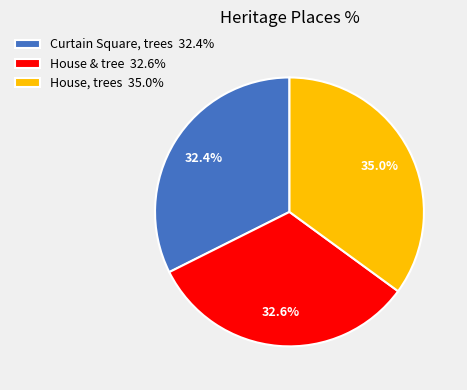

Is it true that House, trees is 24% of the pie?

False